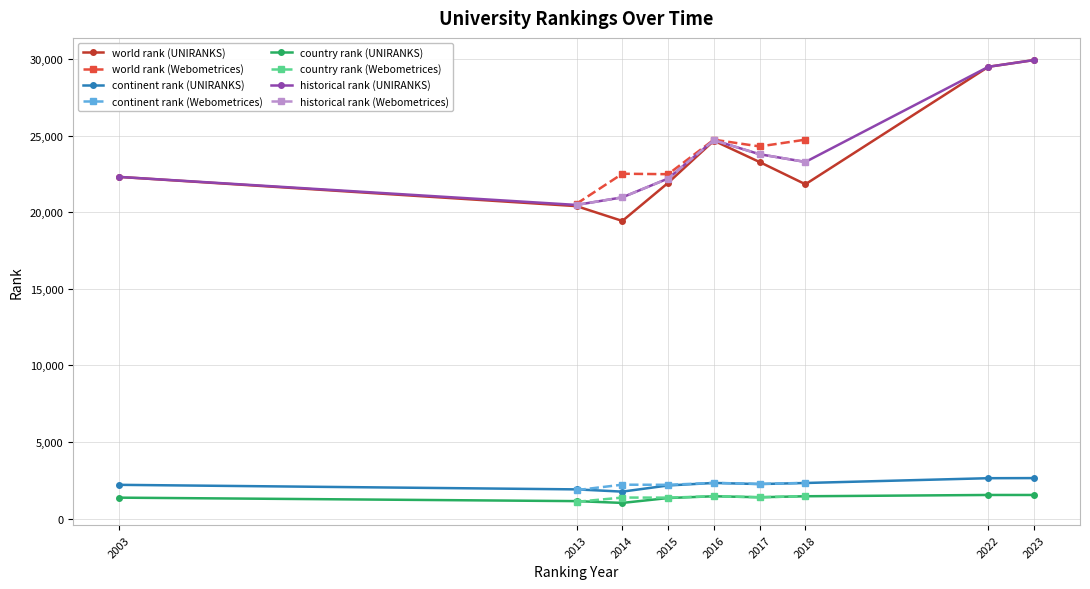

Reading left to right, extract all data points from this chart.

world rank: 22308	20399	19432	21919	24671	23277	21827	29498	29938	20555	22513	22485	24738	24296	24739
continent rank: 2202	1905	1758	2160	2325	2252	2322	2635	2642	1857	2211	2203	2330	2261	2330
country rank: 1365	1138	1021	1340	1456	1391	1456	1540	1540	1094	1371	1365	1457	1392	1457
historical rank: 22308	20477	20972	22202	24704	23786	23283	29498	29938	20477	20972	22202	24704	23786	23283